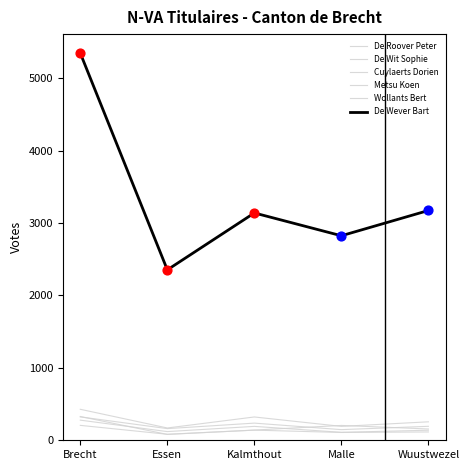

What is the total value across all series at Malle?

3587